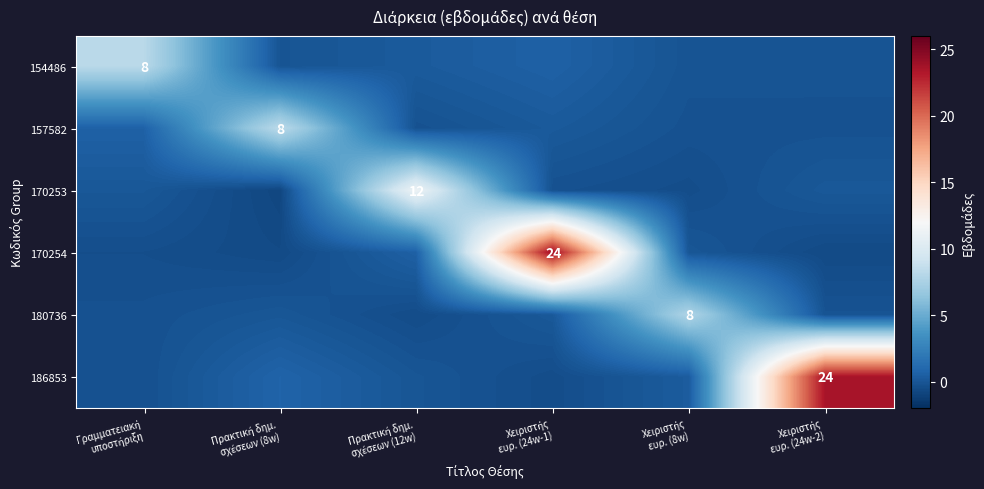

Is it true that 186853 equals 0.3 at Χειριστής ευρ. (8w)?

True